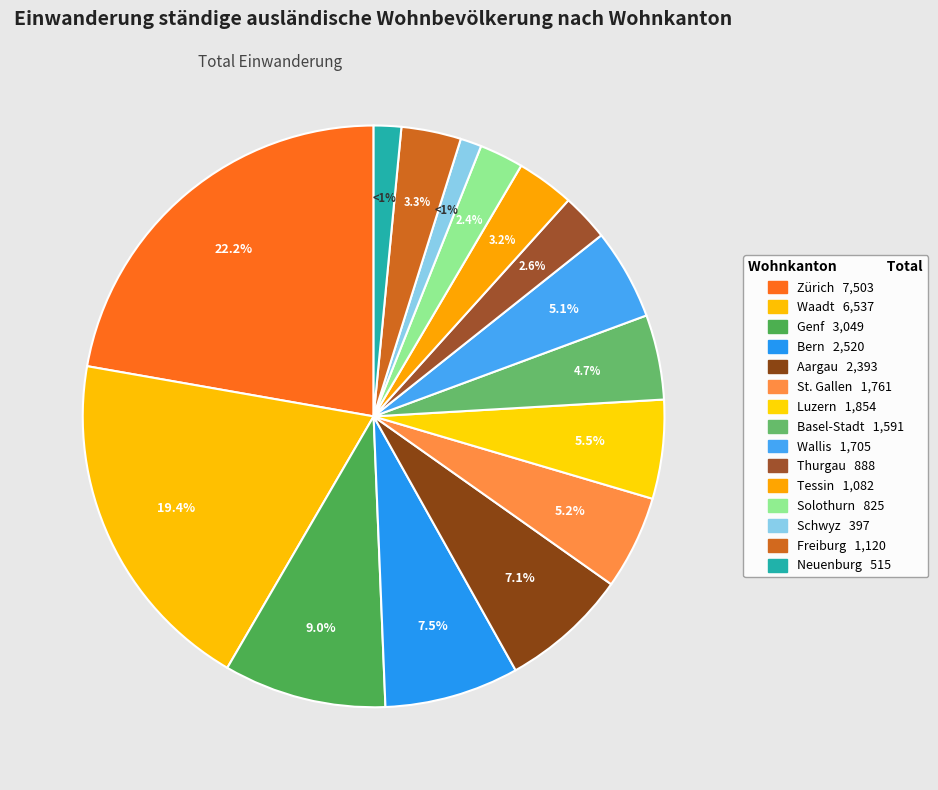

Which category has the smallest portion of the pie?

Schwyz